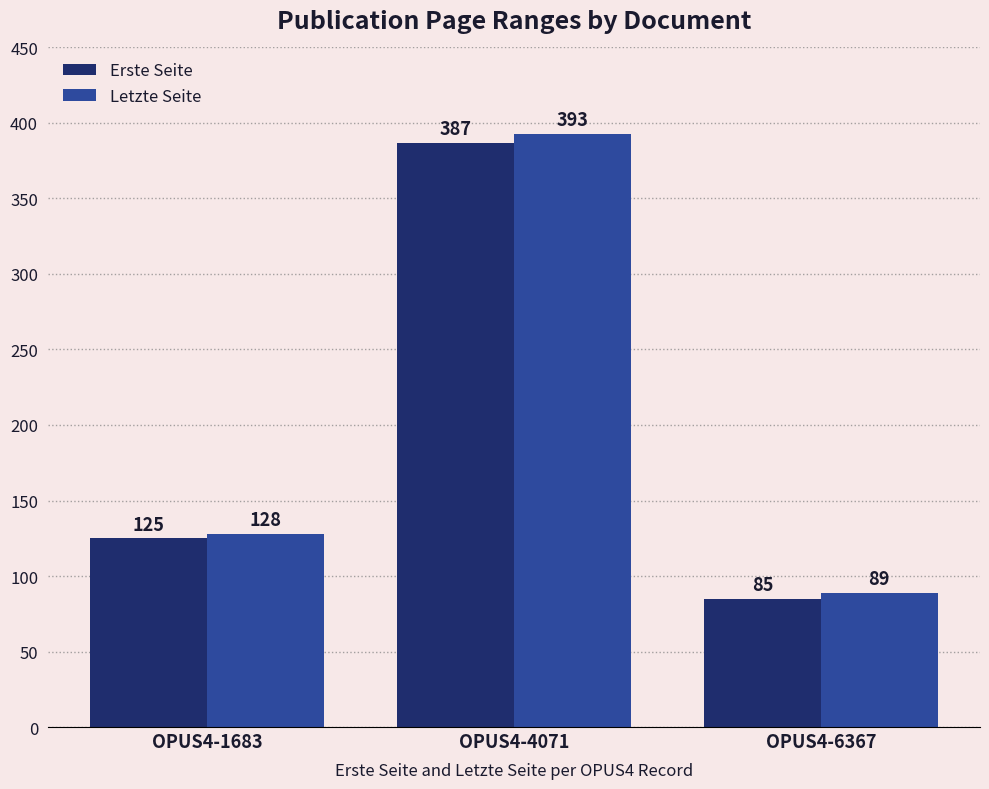

The Letzte Seite series shows 89 at OPUS4-6367. True or false?

True